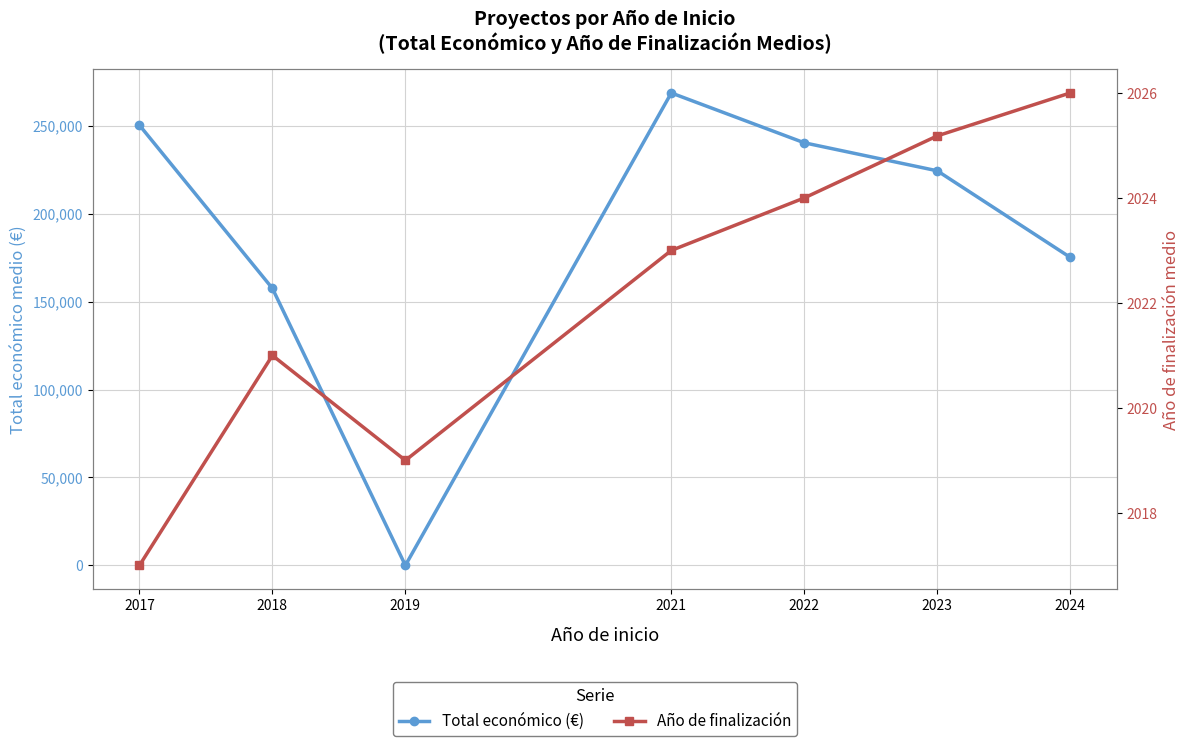

At which category does the chart reach its peak across all series?

2021